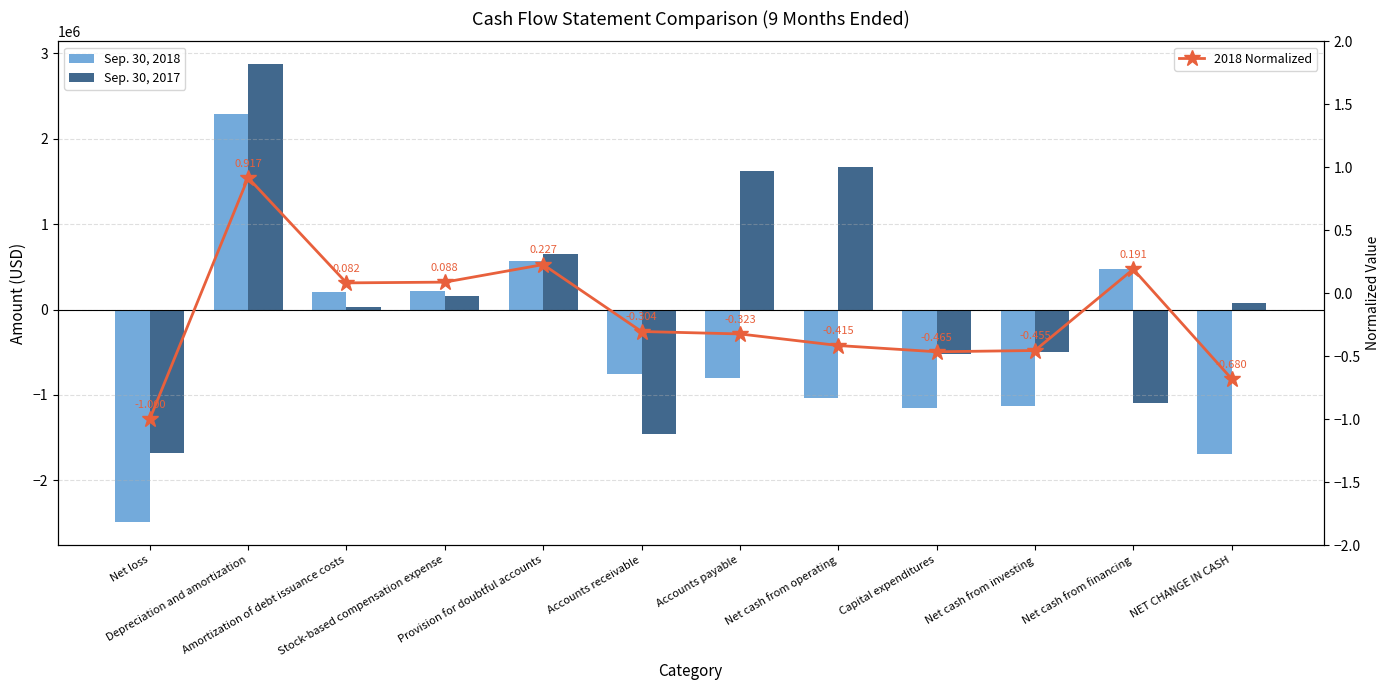

At Provision for doubtful accounts, list the series in order from smallest to largest.

2018 Normalized, Sep. 30, 2018, Sep. 30, 2017